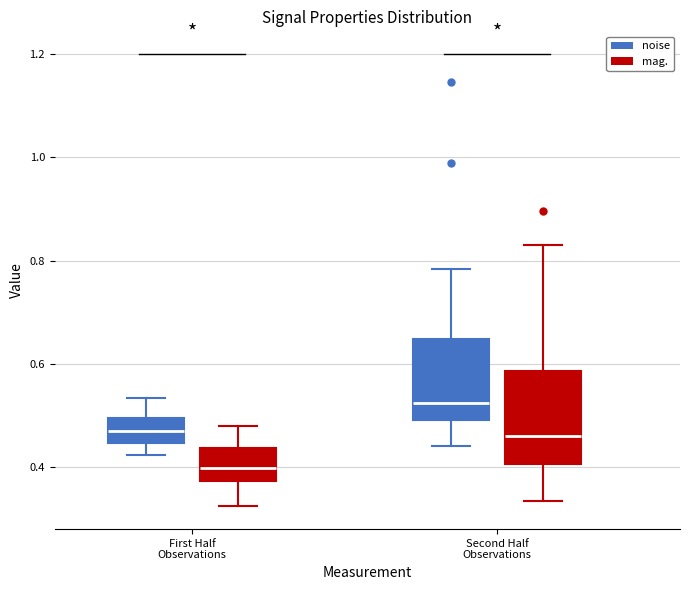

Comparing the boxes themselves (not the whiskers), which one is the tallest?

Second Half Observations (mag.)